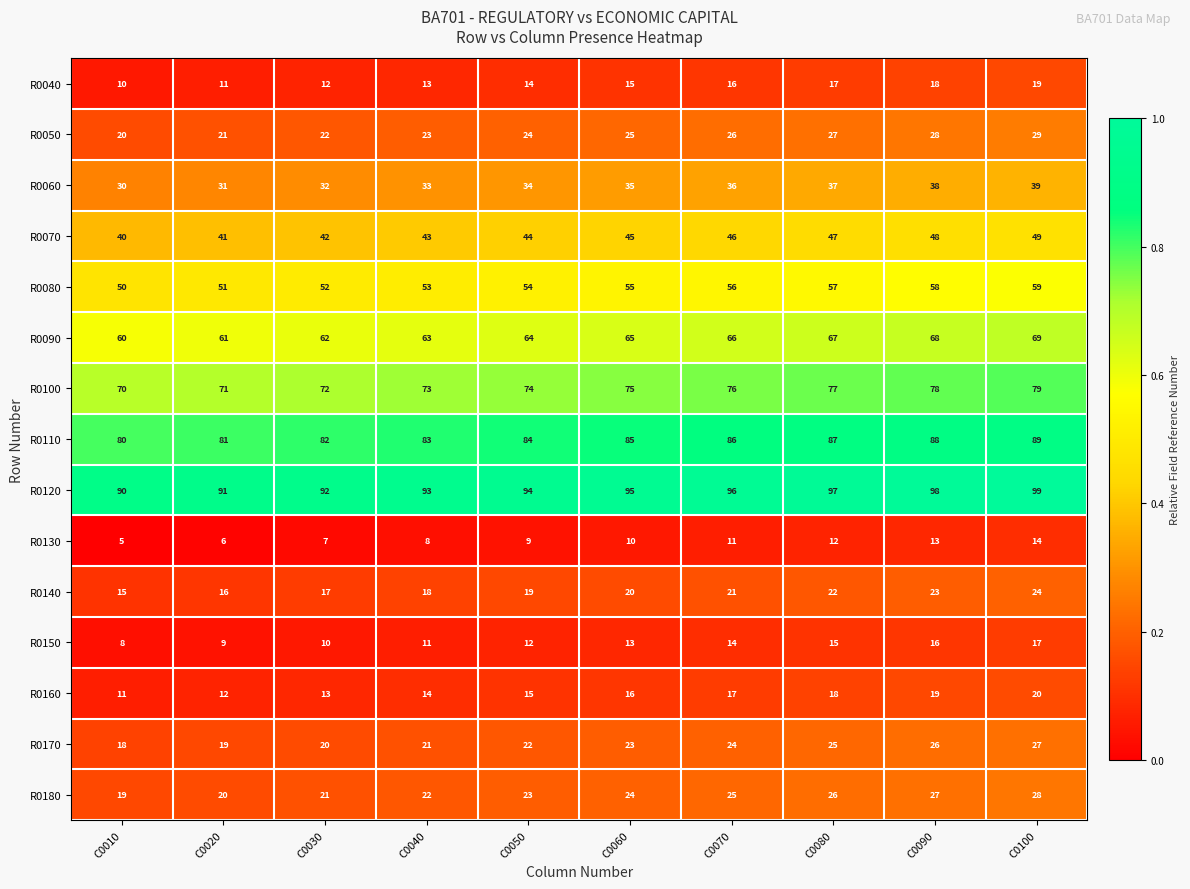

What is the sum of all R0040 values?

145